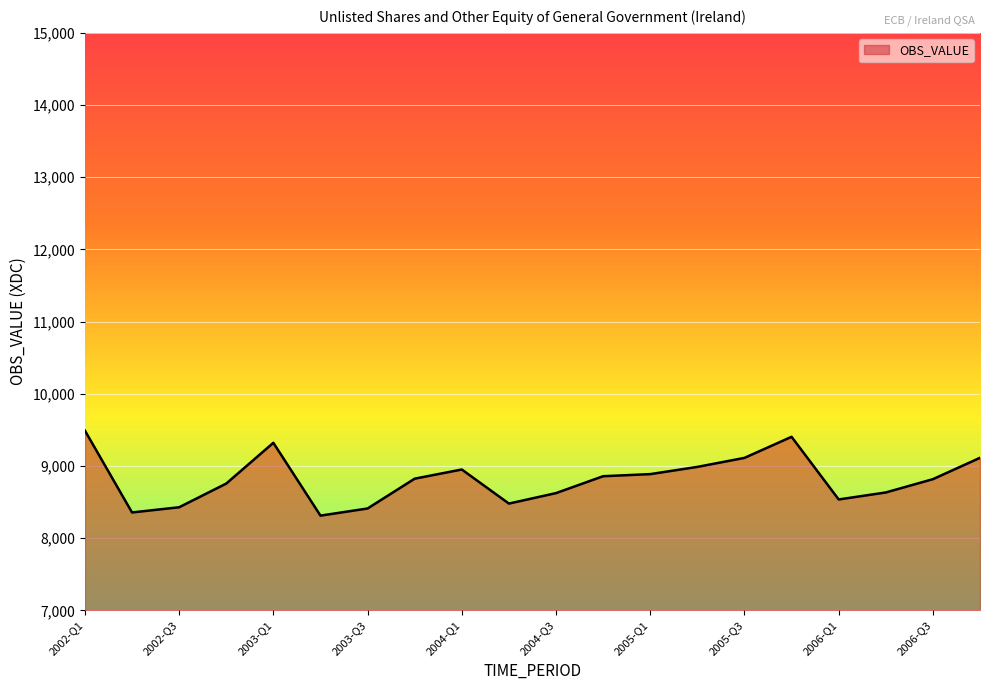

What is the difference between the maximum and minimum values?

1178